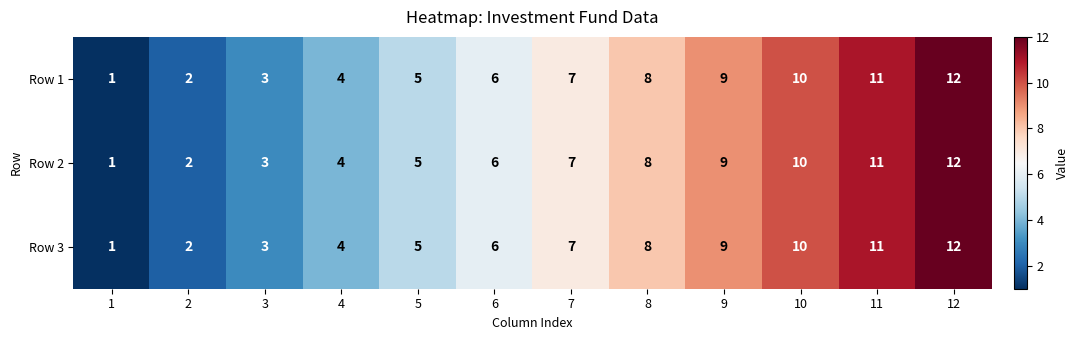

List the labels in order of Row 1 value, smallest first.

1, 2, 3, 4, 5, 6, 7, 8, 9, 10, 11, 12